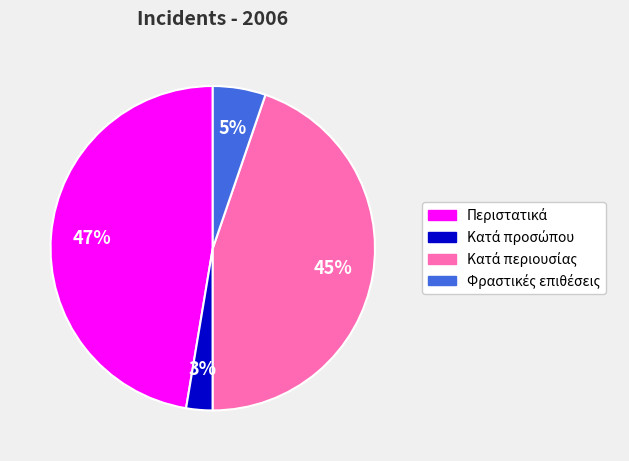

How many segments does this pie chart have?

4